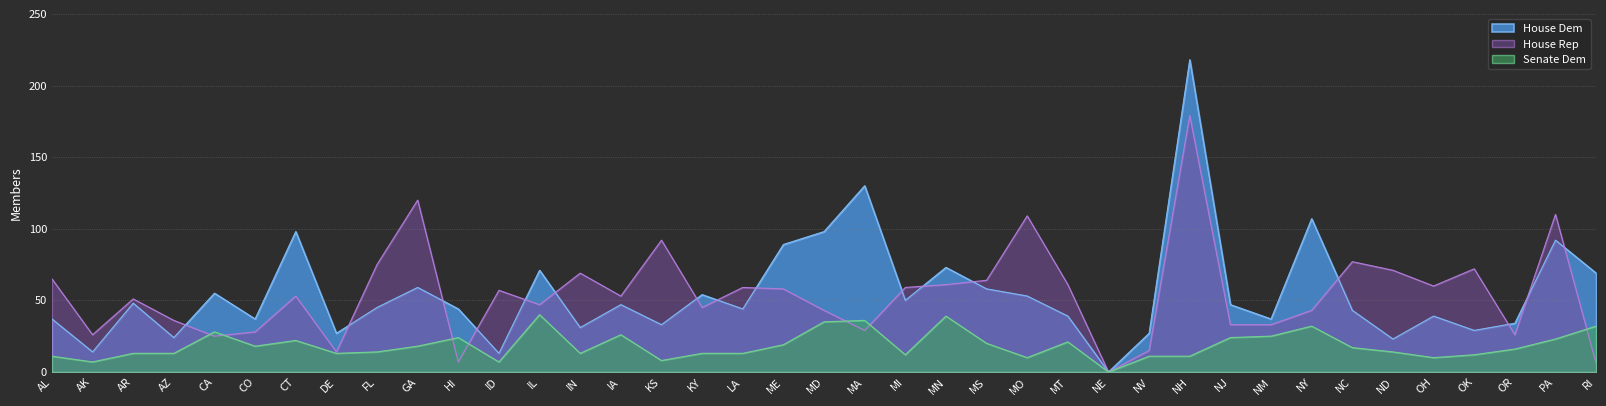

Which series has the largest total across all categories?

House Dem